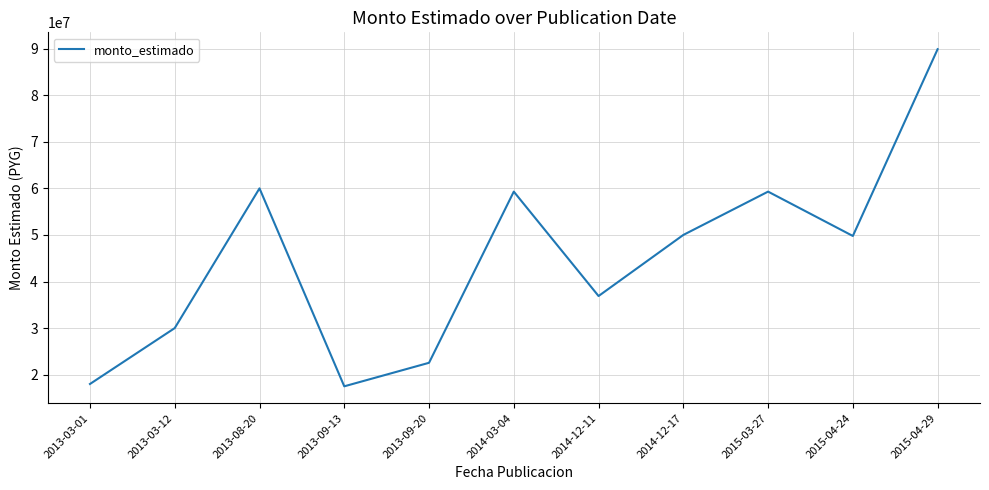

True or false: there are more than 1 points higher than both neighbors.

True